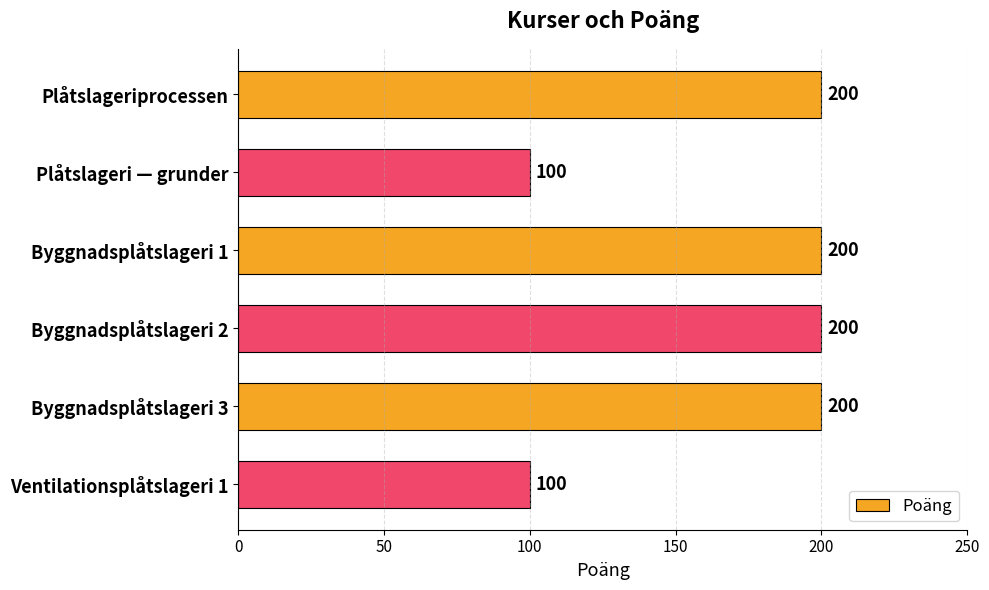

Reading bottom to top, what are all the values shown in this chart?

100	200	200	200	100	200